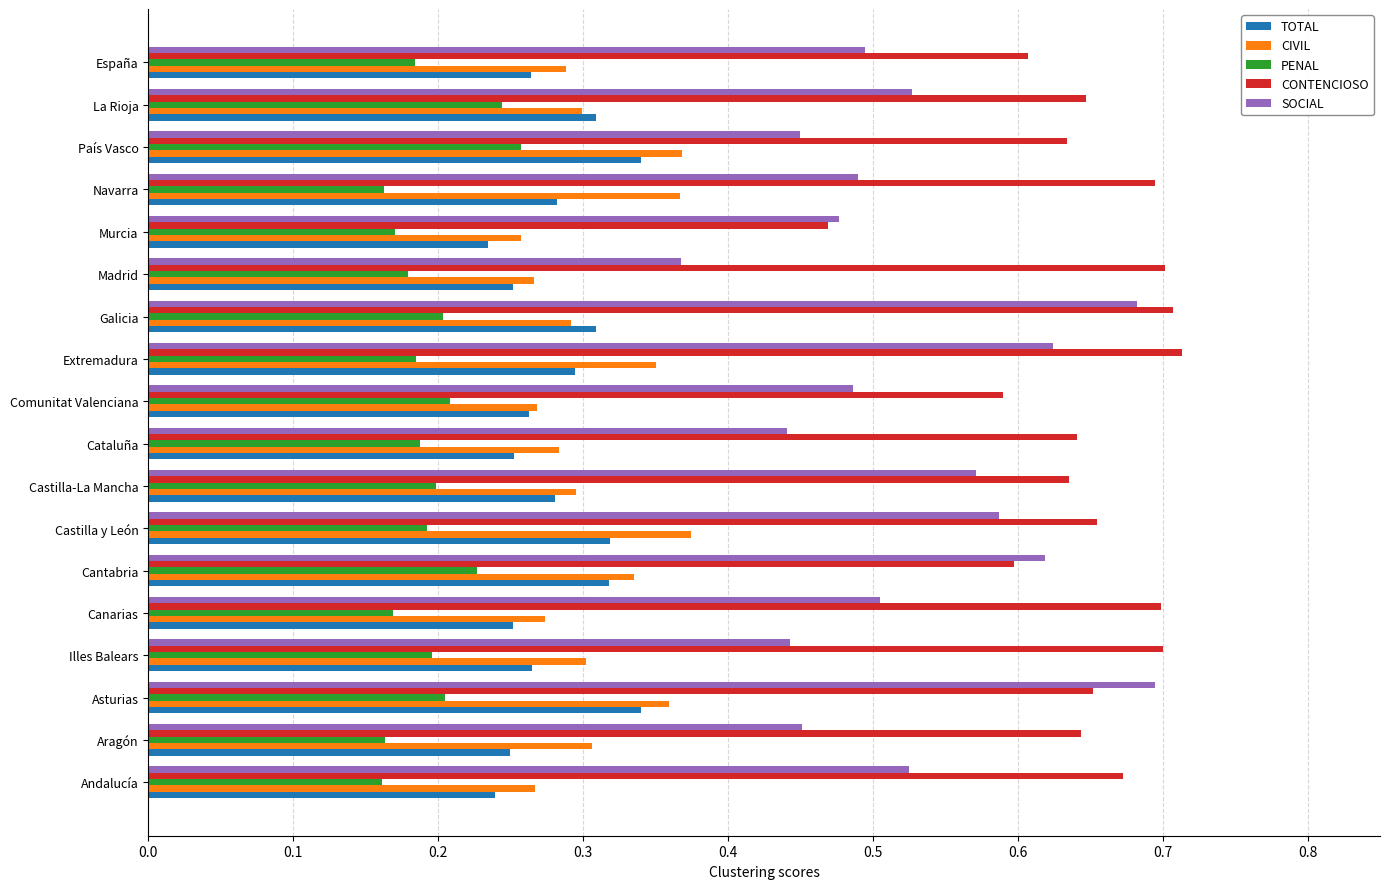

The value of TOTAL at Extremadura is 0.4. True or false?

False